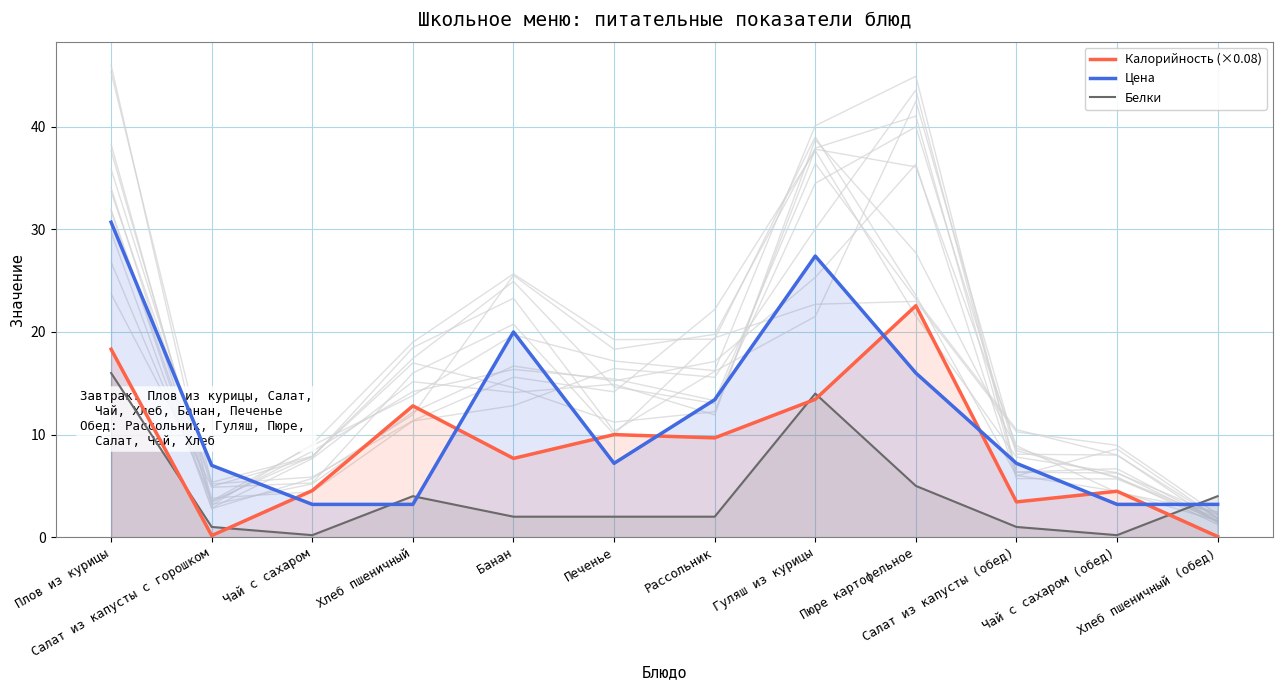

The Калорийность (×0.08) series shows 4.5 at Чай с сахаром. True or false?

True